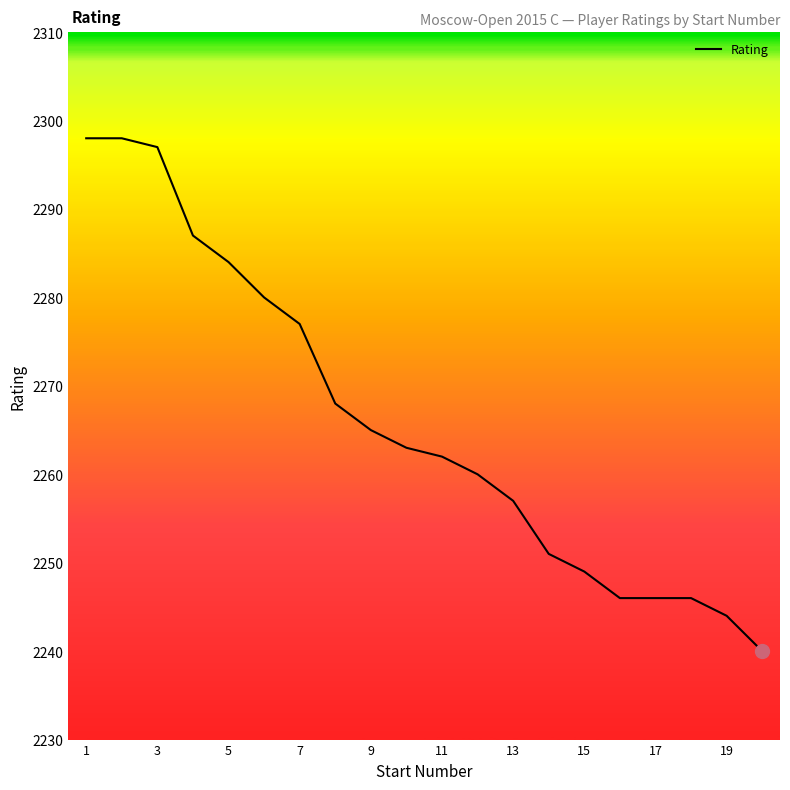

What is the smallest value displayed?

2240